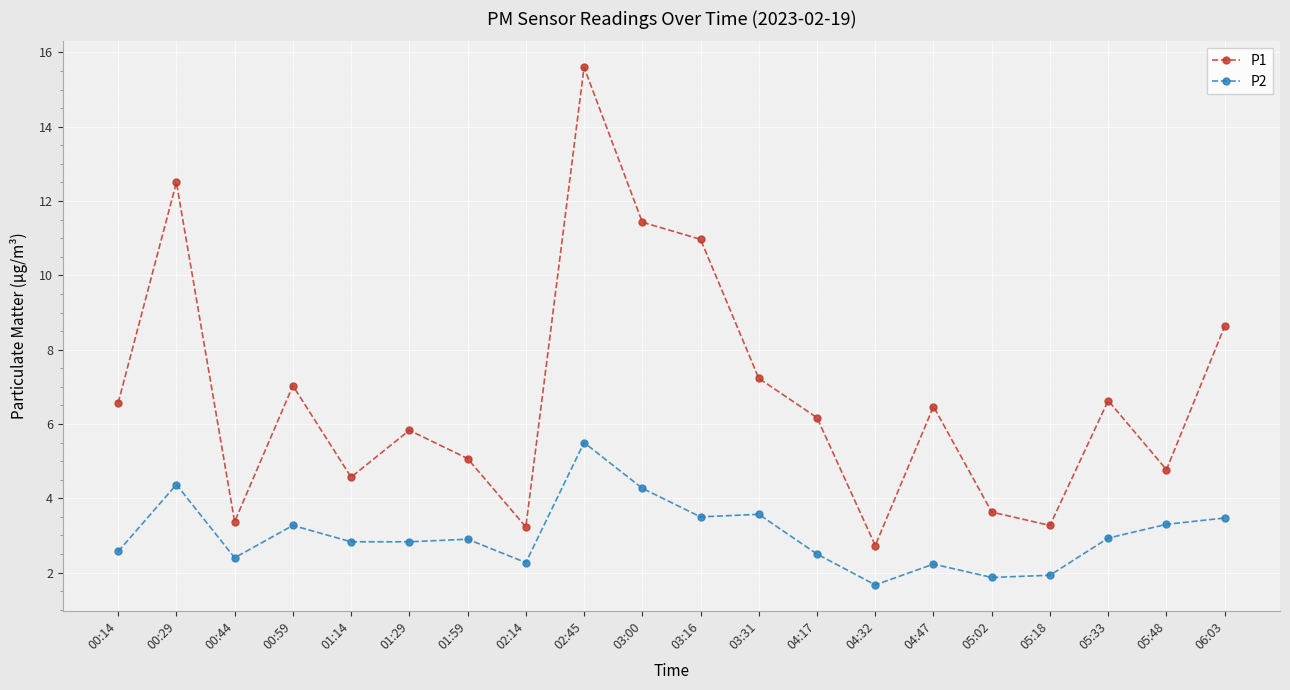

Is it true that P2 equals 8.1 at 02:45?

False